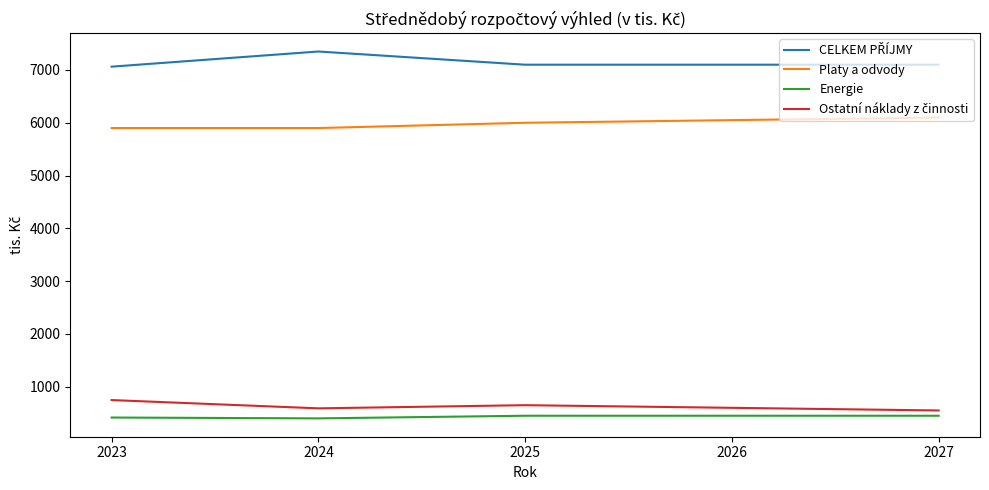

What is the total value across all series at 2024?

14240